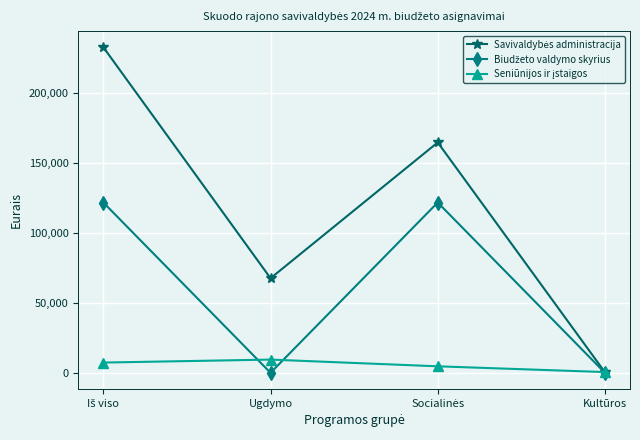

Count the number of data series in this chart.

3